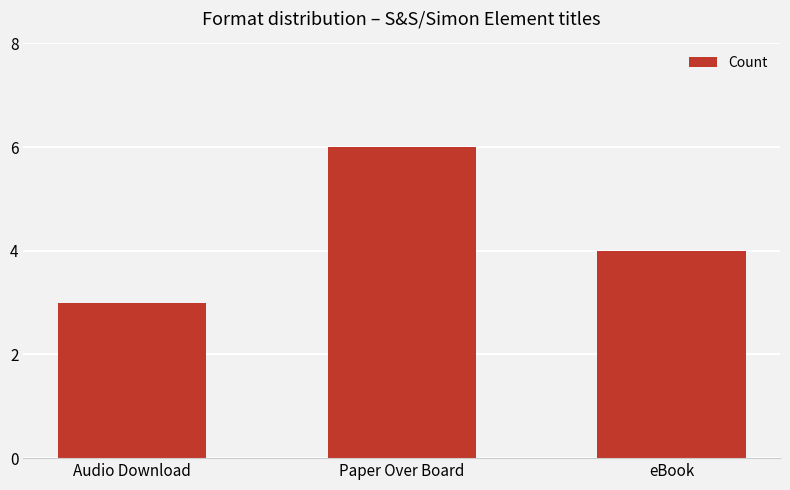

What is the maximum value shown in the chart?

6